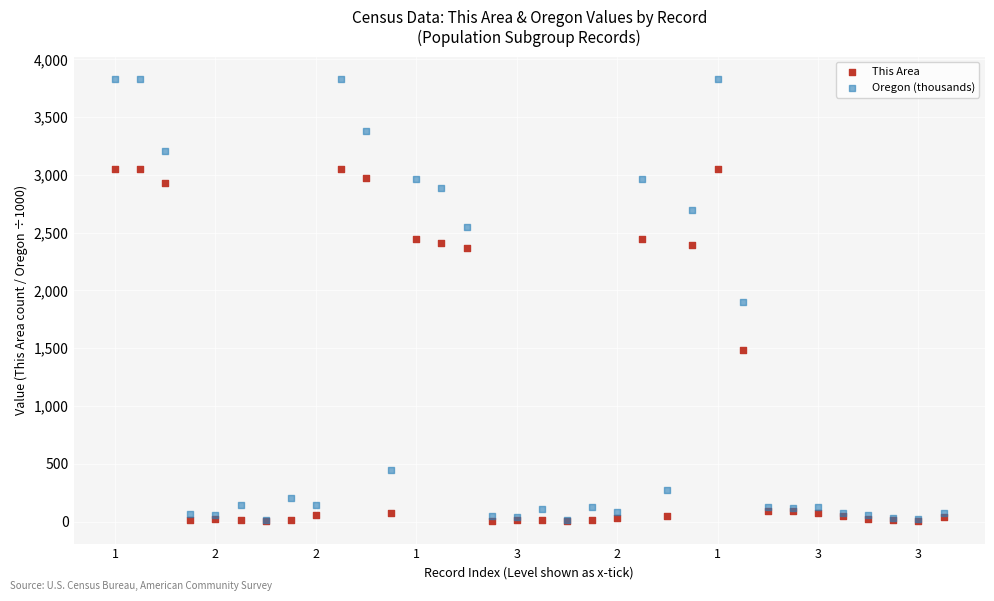

Which series reaches the maximum Y coordinate?

Oregon (thousands)